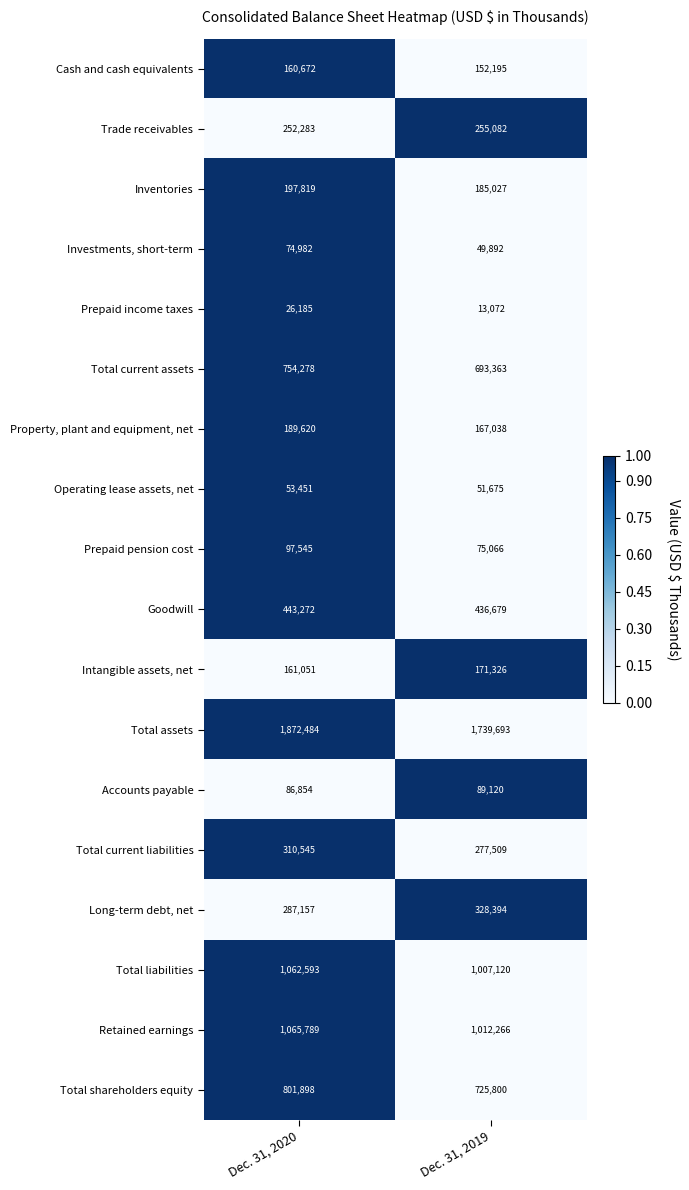

Rank the series by their maximum value, from lowest to highest.

Prepaid income taxes, Operating lease assets, net, Investments, short-term, Accounts payable, Prepaid pension cost, Cash and cash equivalents, Intangible assets, net, Property, plant and equipment, net, Inventories, Trade receivables, Total current liabilities, Long-term debt, net, Goodwill, Total current assets, Total shareholders equity, Total liabilities, Retained earnings, Total assets